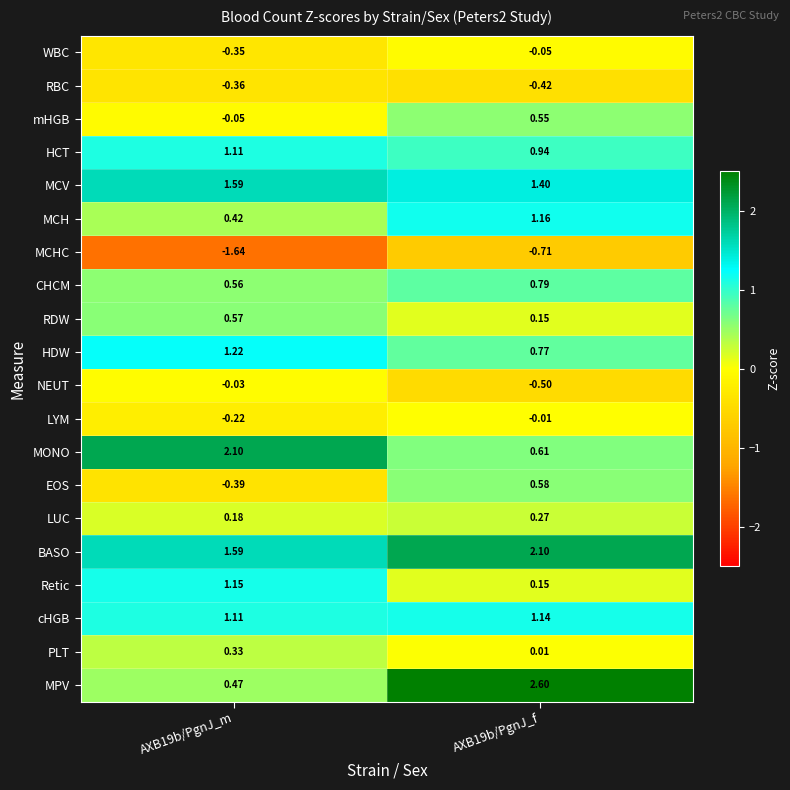

Which series has the largest total across all categories?

BASO